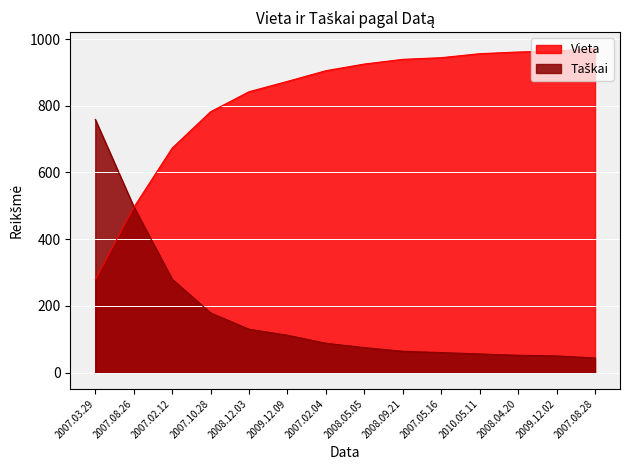

How many intersections are there between Vieta and Taškai?

1